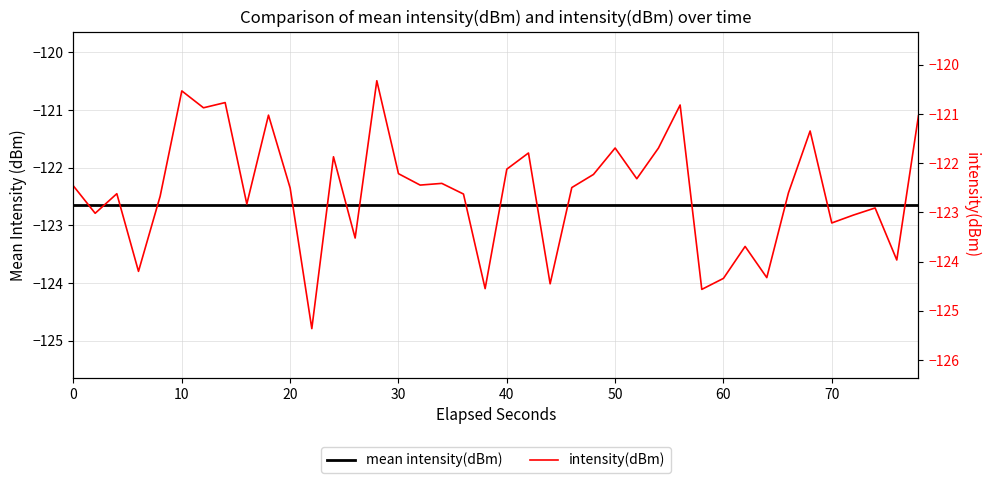

What is the smallest value displayed?

-125.4